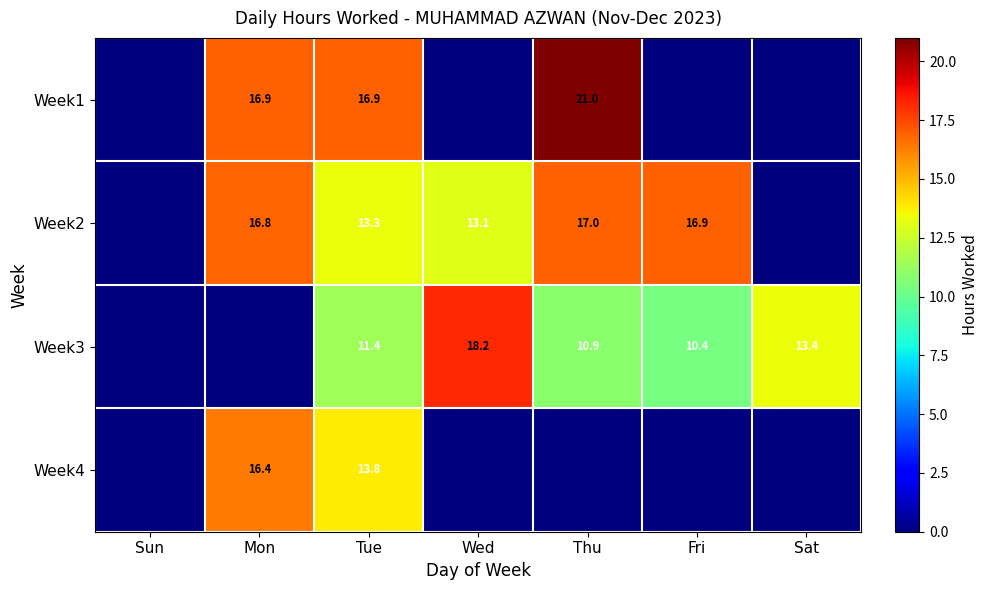

True or false: Week2 has a value of 7.7 at Mon.

False